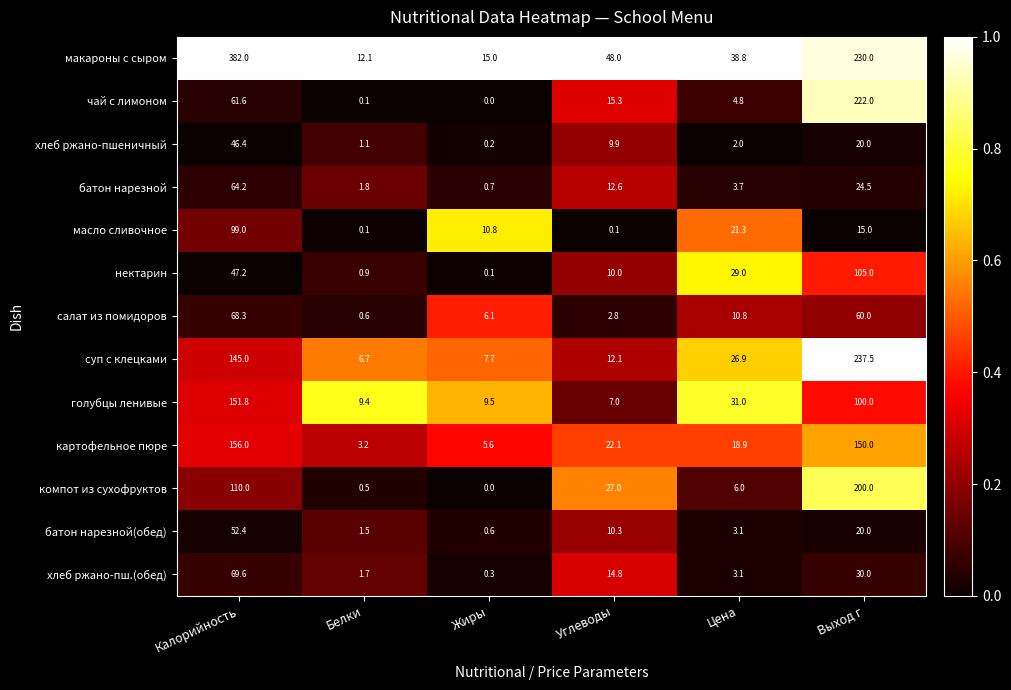

What is the total value across all series at Жиры?

56.6